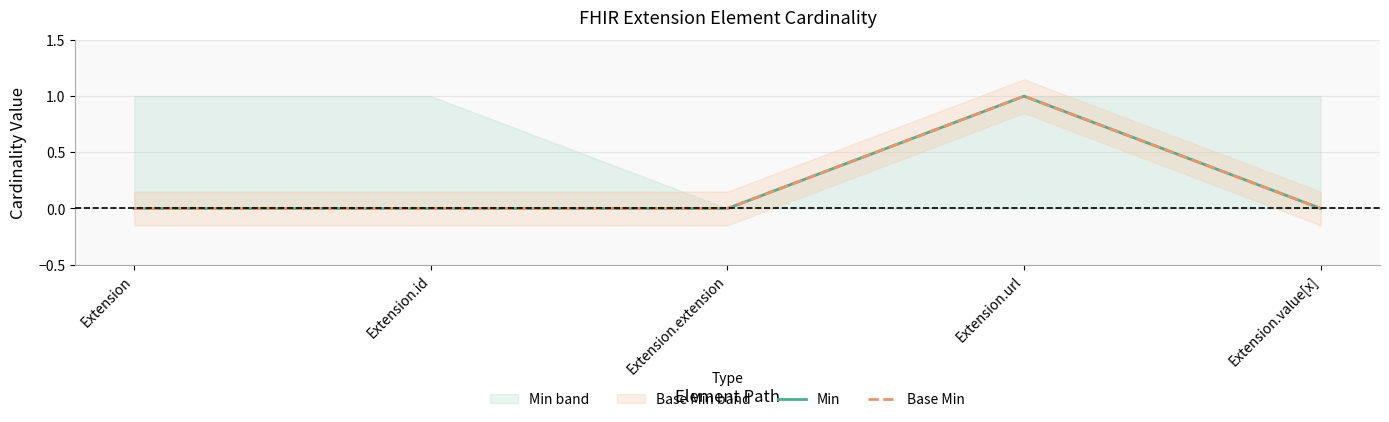

The value of Min at Extension.extension is 0. True or false?

True